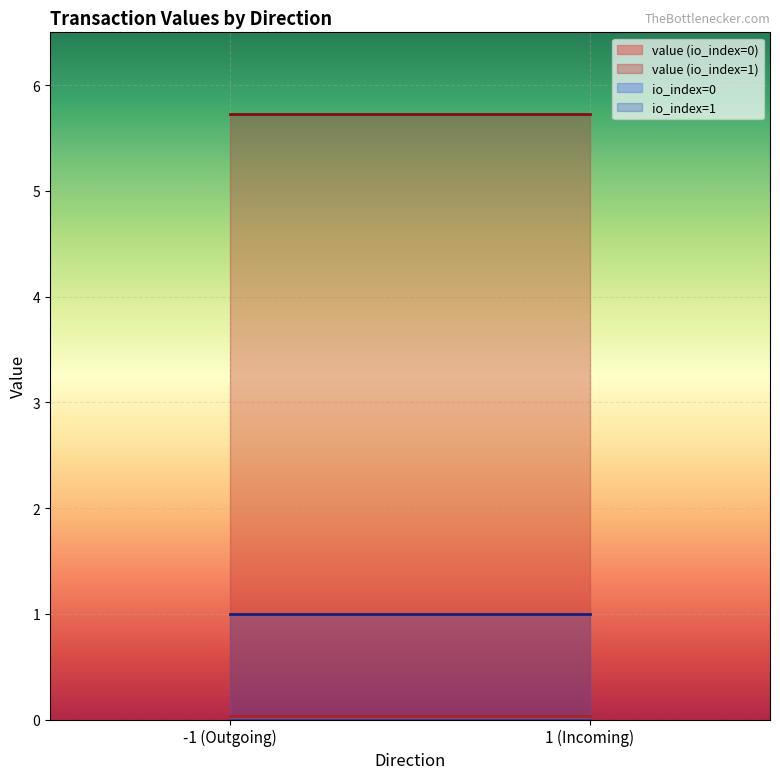

What is the maximum value shown in the chart?

5.7